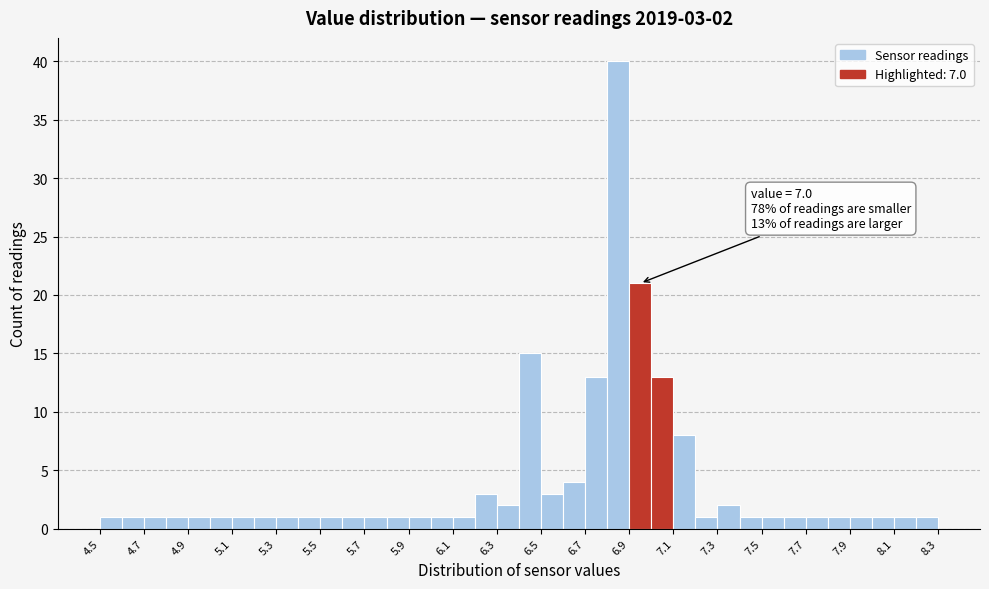

Which range on the x-axis has the tallest bar?

6.8 to 6.9